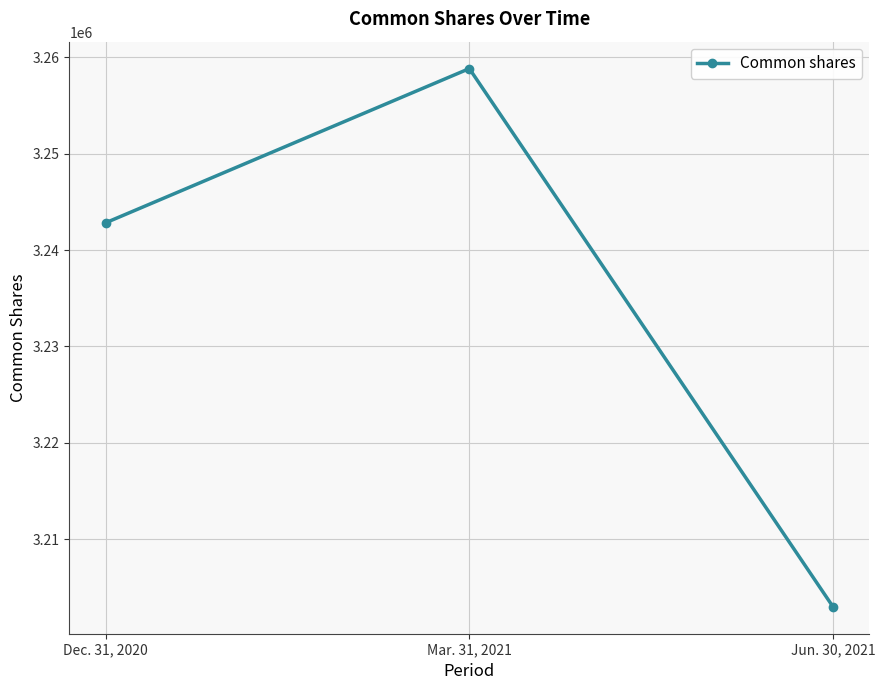

Where is the data nearest to the value 3230908?

Dec. 31, 2020